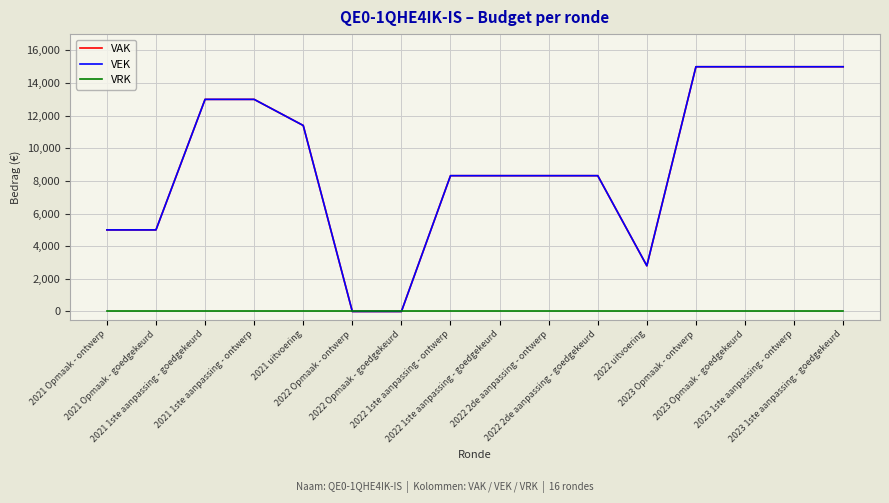

Does the chart have visible grid lines?

Yes